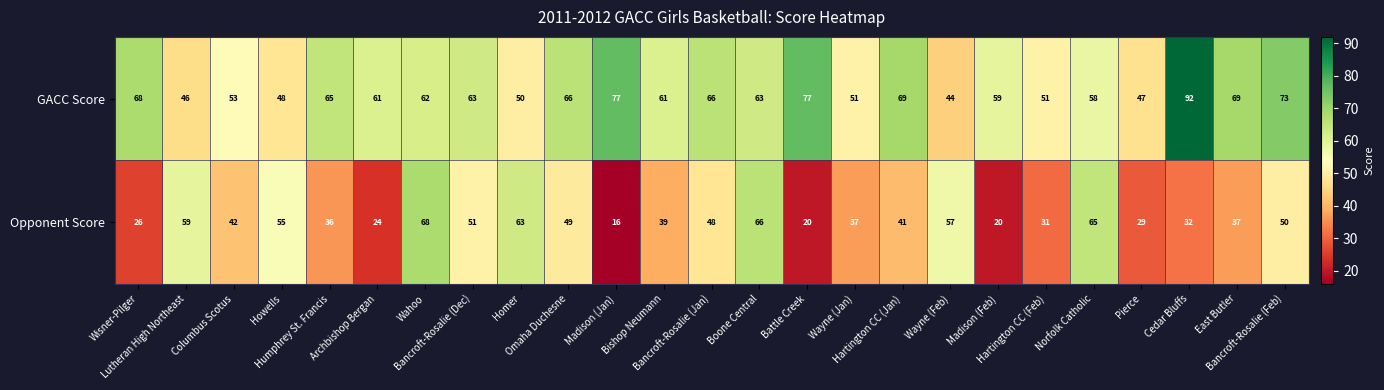

Which series has the widest spread of values?

Opponent Score